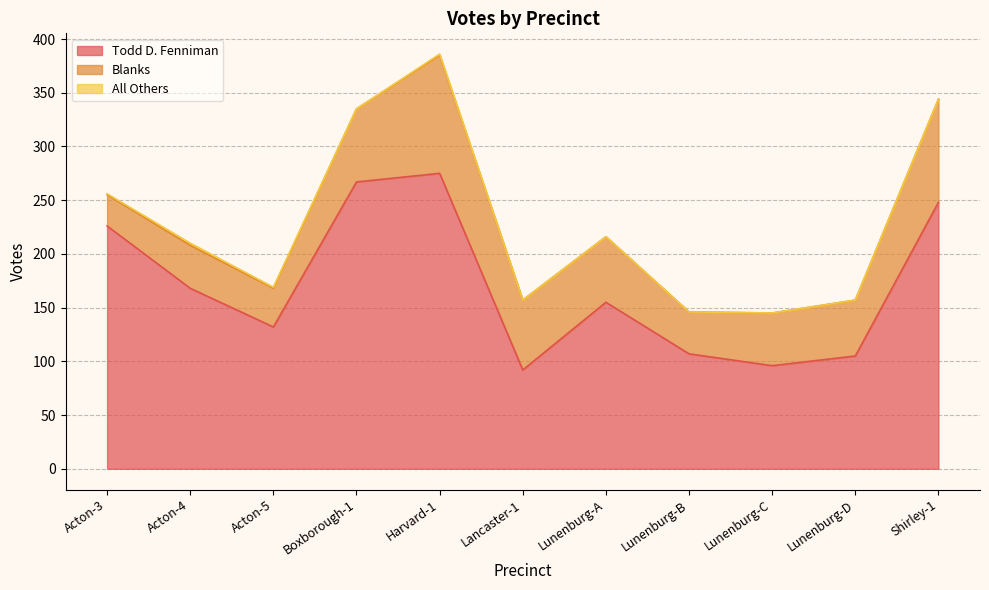

Where does the Blanks series first go above 52?

Boxborough-1